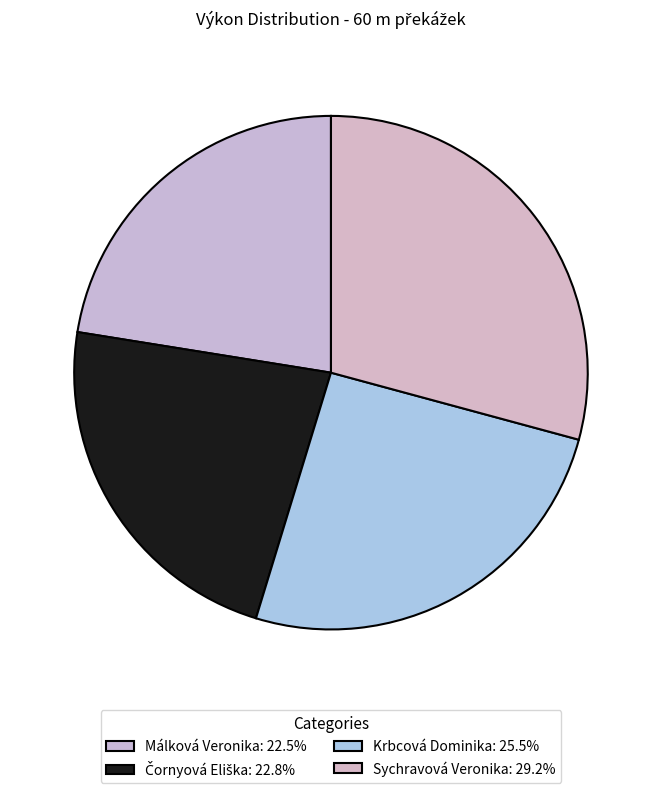

The Málková Veronika slice represents 34% of the pie. True or false?

False